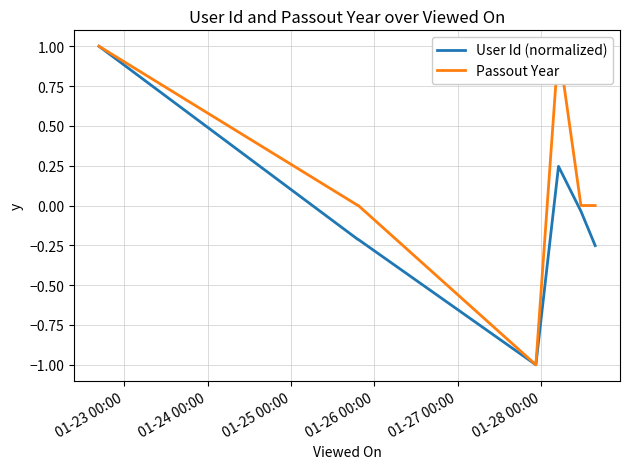

Reading left to right, extract all data points from this chart.

User Id (normalized): 1.0	-0.2	-0.2	-0.2	-0.2	-0.2	-0.2	-1.0	0.2	-0.0	-0.3	-0.3
Passout Year: 1.0	0.0	0.0	0.0	0.0	0.0	0.0	-1.0	1.0	0.0	0.0	0.0